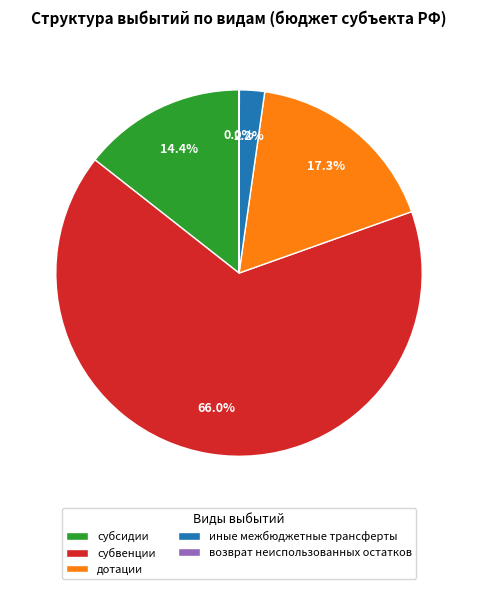

To the nearest percent, what is the difference between the largest and smallest slice percentages?

66%